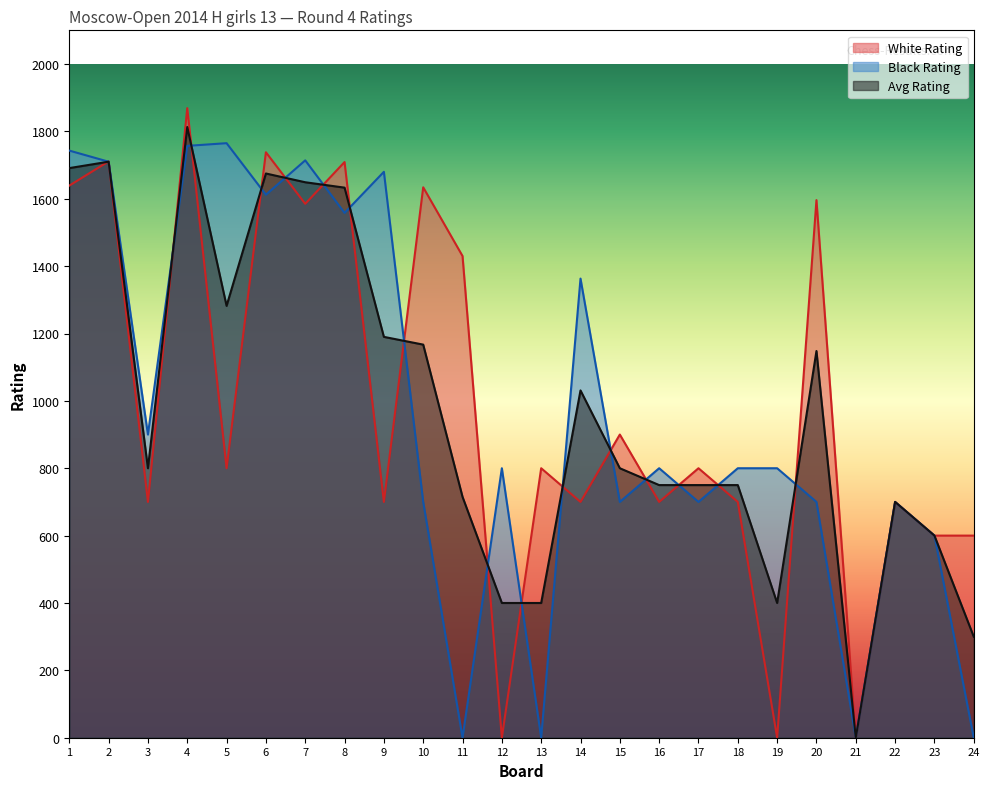

Rank the series at 16 from lowest to highest value.

White Rating, Avg Rating, Black Rating